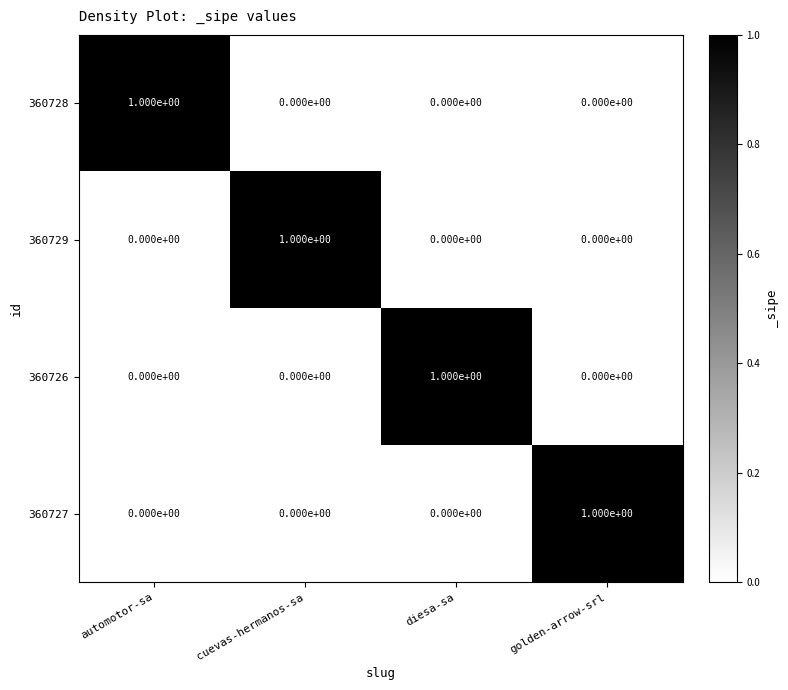

What is the greatest value displayed?

1